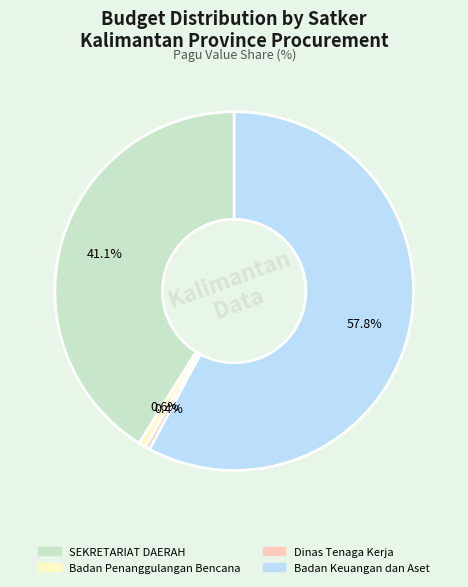

What is the largest slice in the pie chart?

Badan Keuangan dan Aset